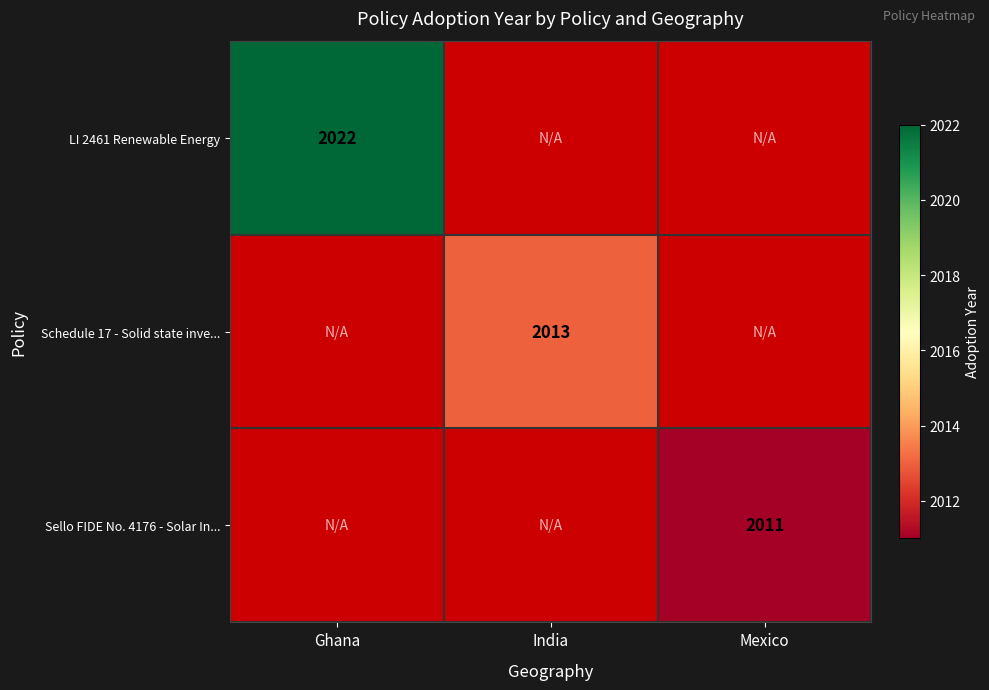

Is it true that LI 2461 Renewable Energy equals 2022 at Ghana?

True